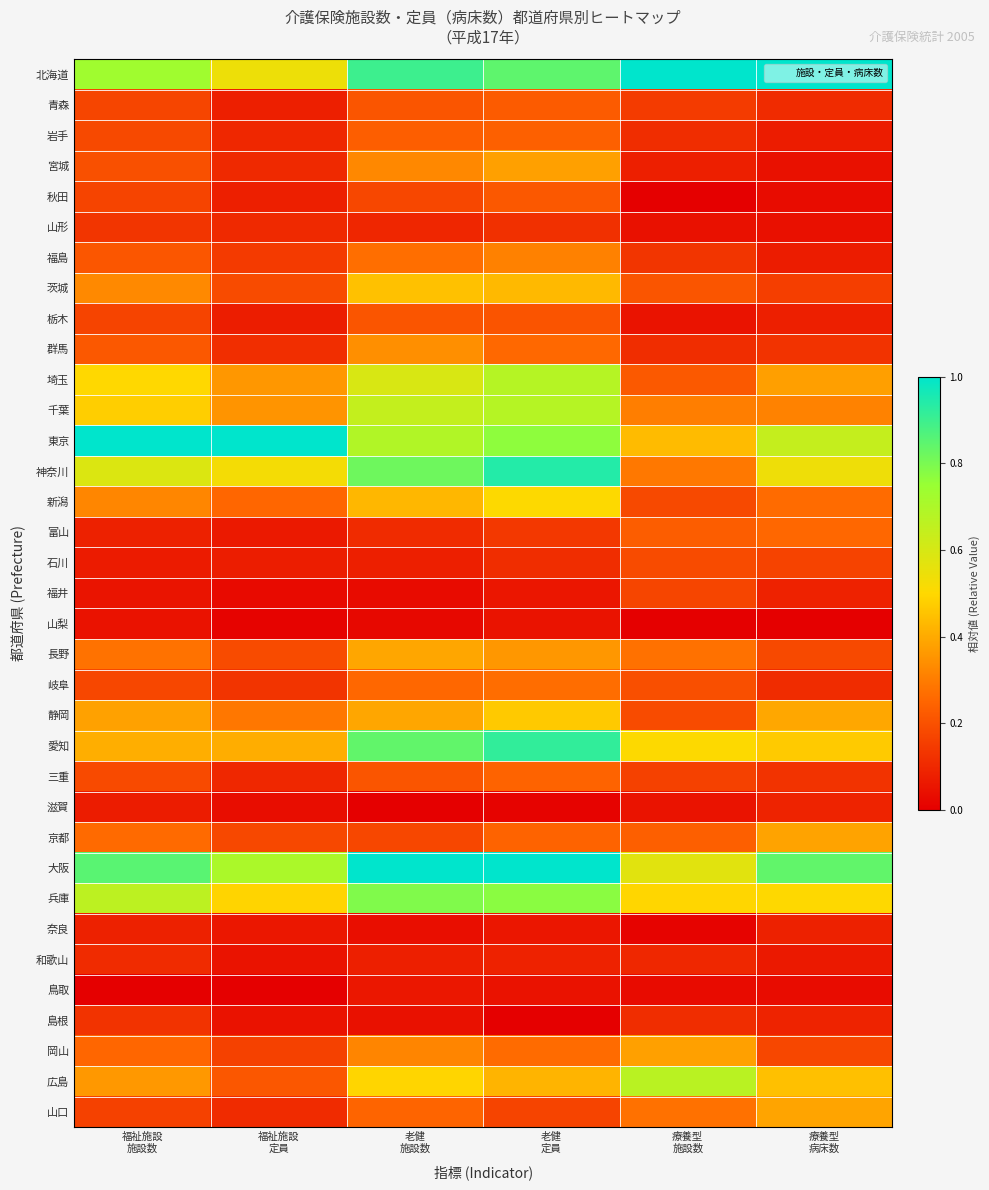

Rank the series by their maximum value, from lowest to highest.

山梨, 鳥取, 奈良, 滋賀, 和歌山, 島根, 山形, 福井, 石川, 栃木, 秋田, 青森, 岩手, 三重, 富山, 岐阜, 福島, 群馬, 岡山, 宮城, 京都, 山口, 長野, 茨城, 静岡, 新潟, 広島, 埼玉, 千葉, 兵庫, 愛知, 神奈川, 北海道, 東京, 大阪